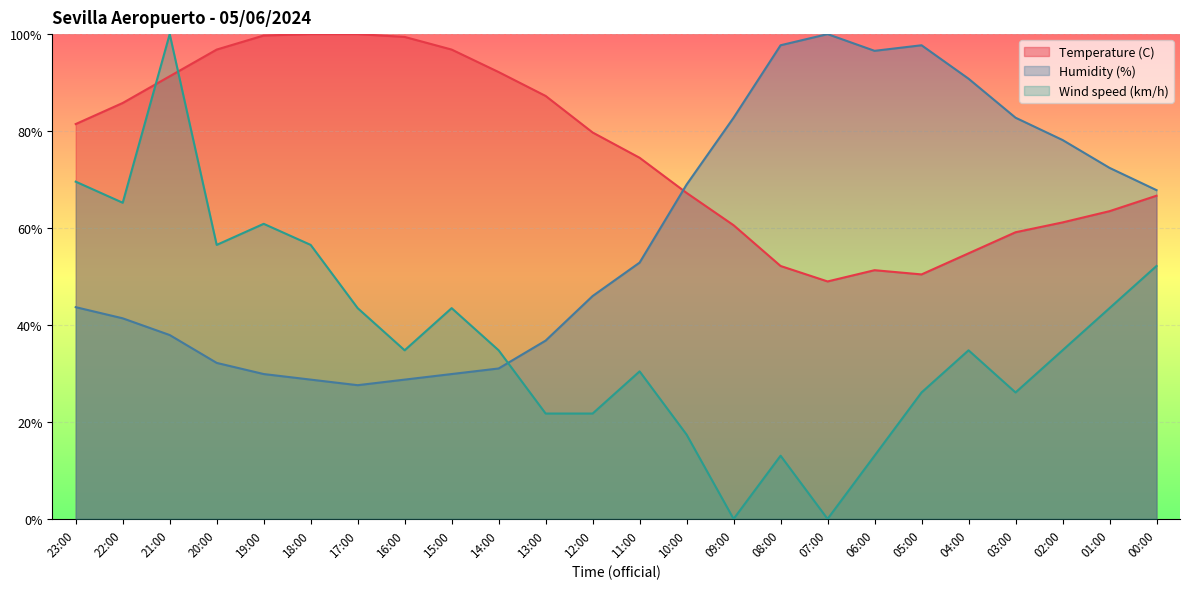

Between 20:00 and 09:00, which is larger?

20:00